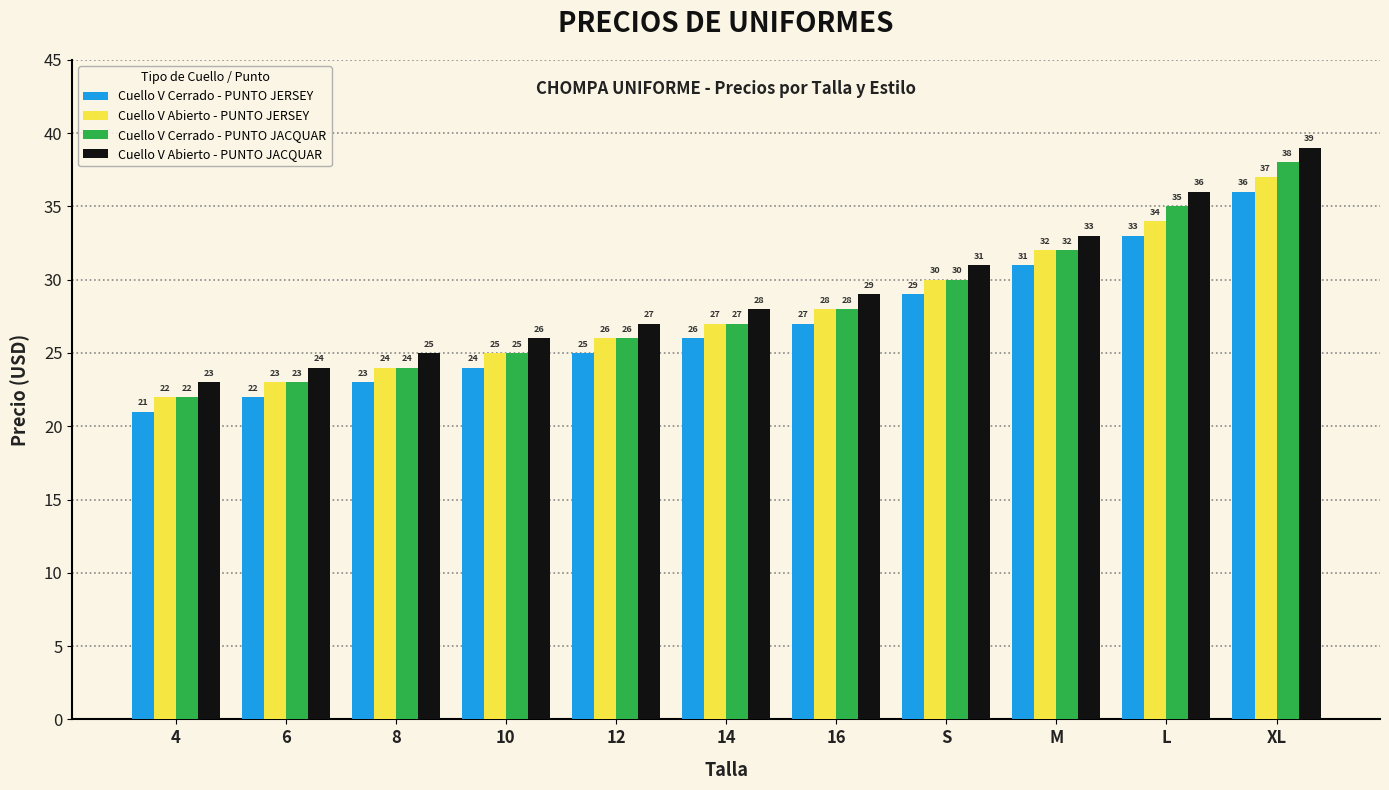

How many bars are there in each group?

4